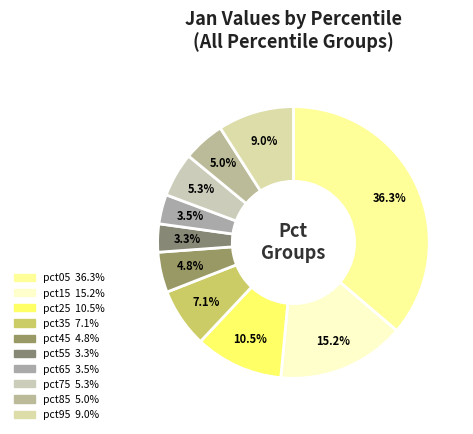

Which has a higher value, pct55 or pct05?

pct05